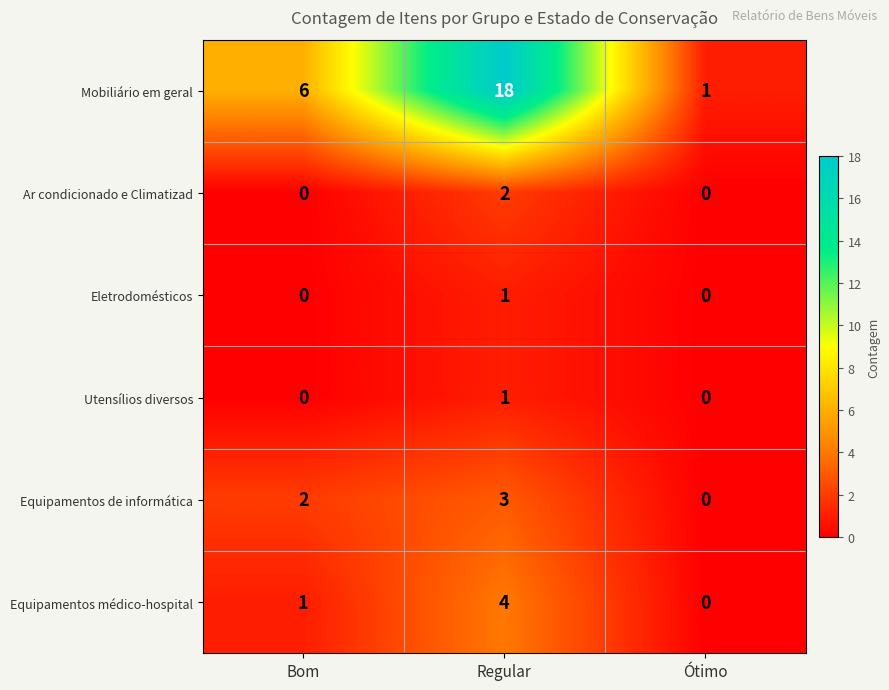

How many series are shown in this chart?

6